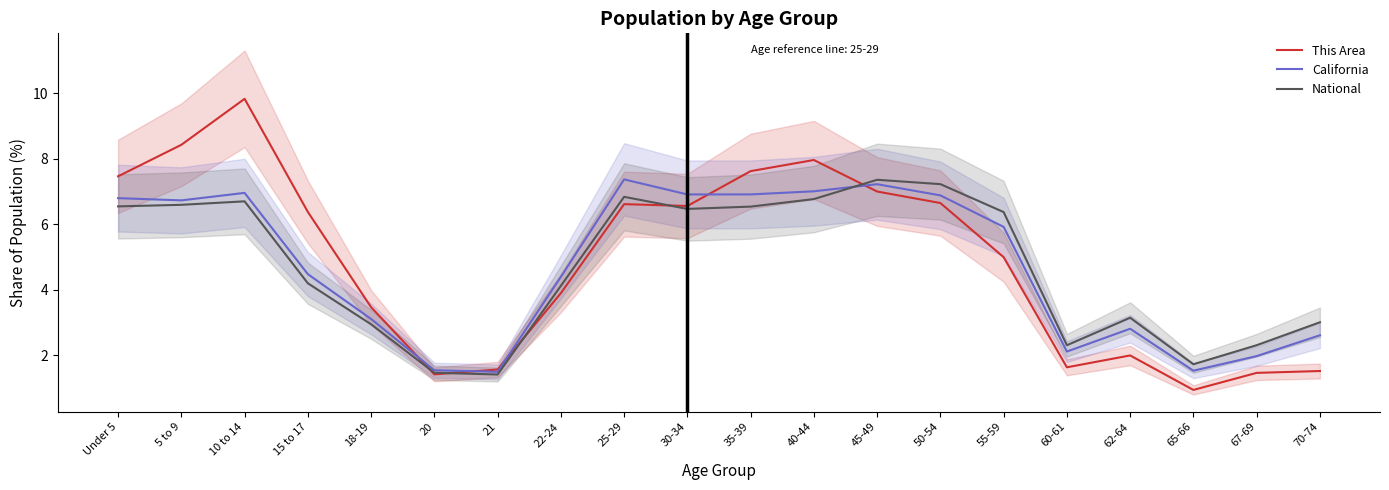

Which series has the widest spread of values?

This Area